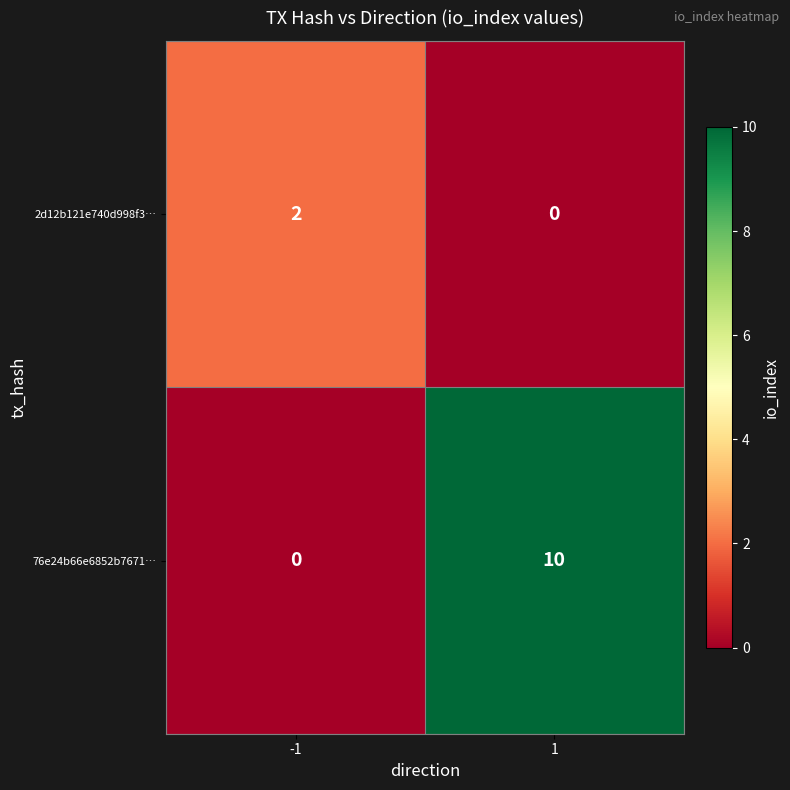

Reading left to right, list all the values displayed in this chart.

2d12b121e740d998f3…: -1=2	1=0
76e24b66e6852b7671…: -1=0	1=10